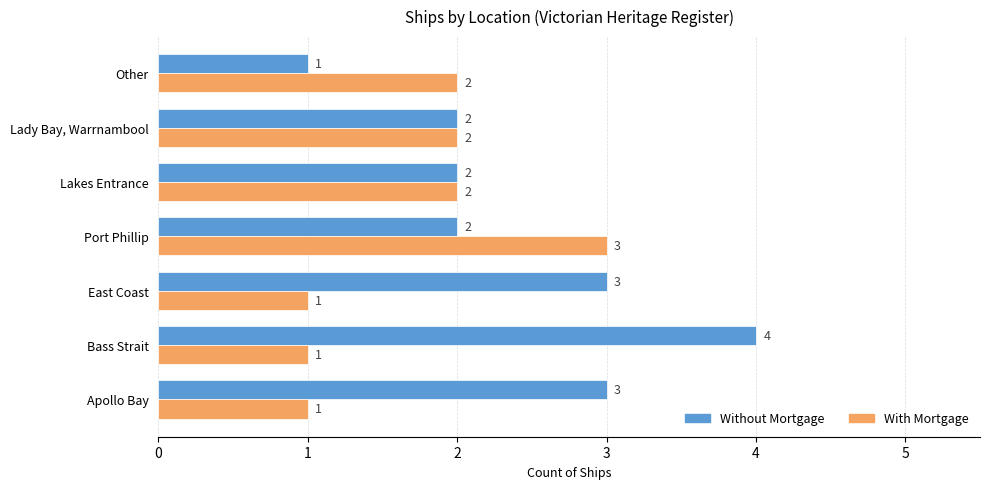

What is the maximum value shown in the chart?

4